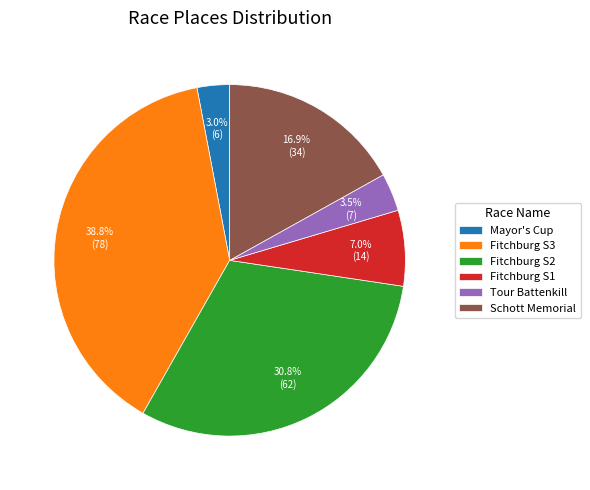

Combined, do Tour Battenkill and Mayor's Cup account for over 50%?

No